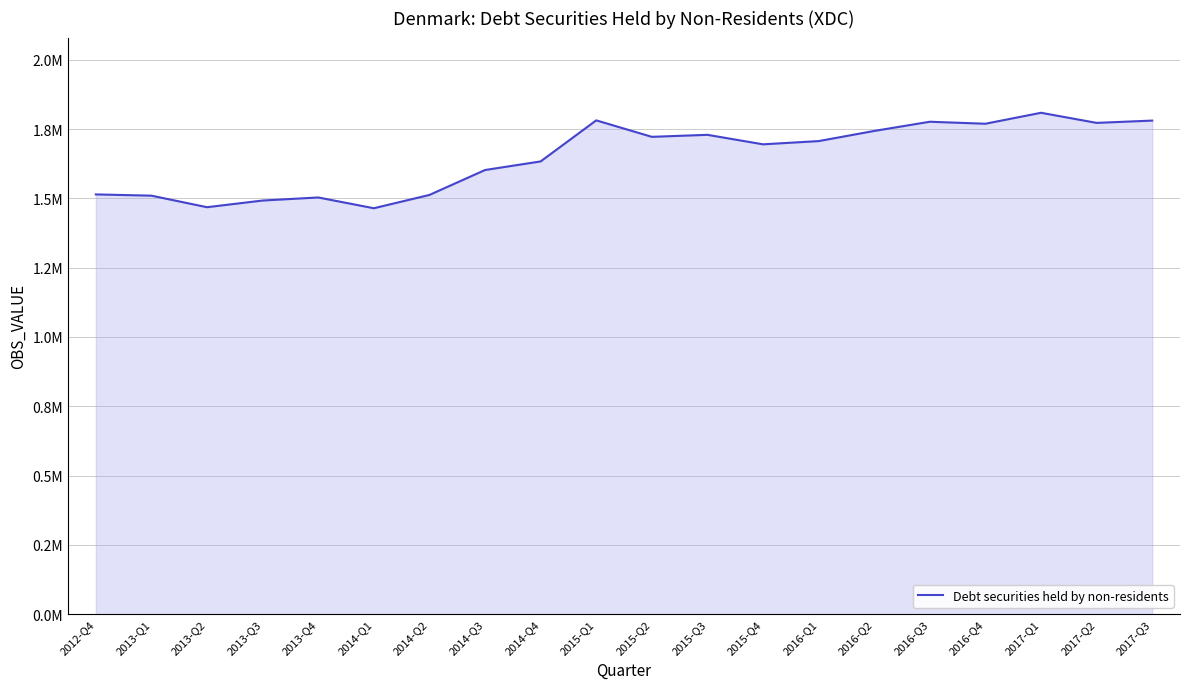

True or false: the data shows 2105470 at 2014-Q2.

False